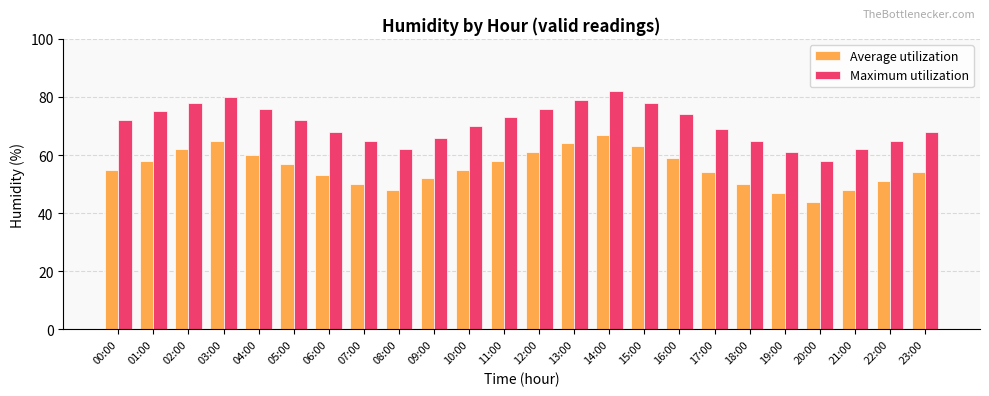

True or false: Maximum utilization has a value of 66 at 09:00.

True